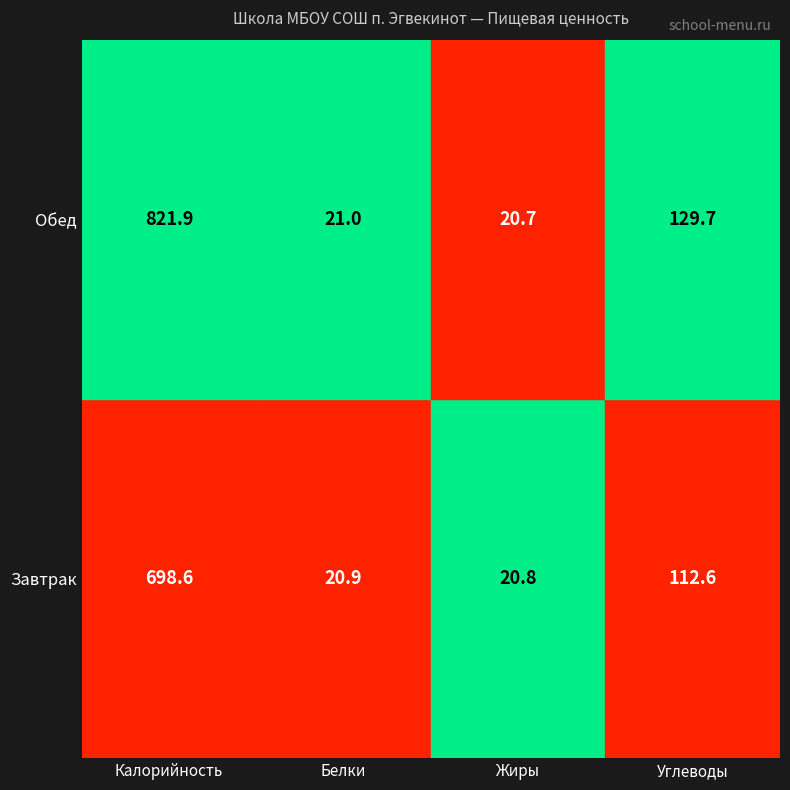

What is the highest value of the Обед series?

821.9